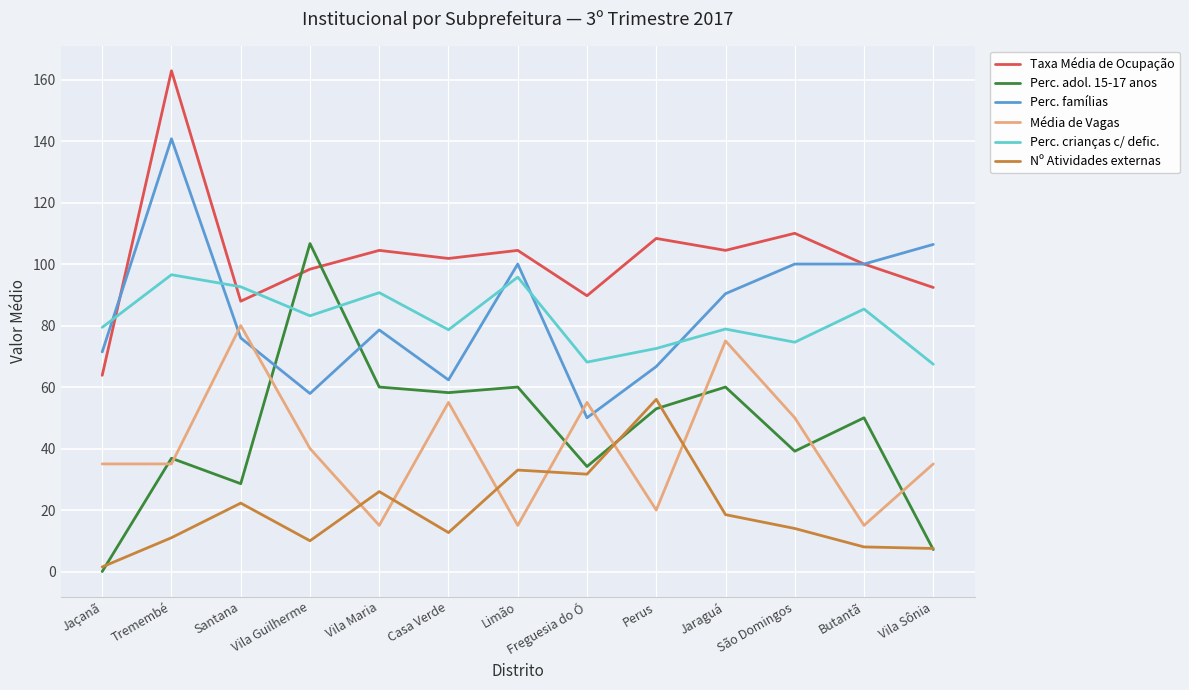

What position from the left is Vila Maria?

5